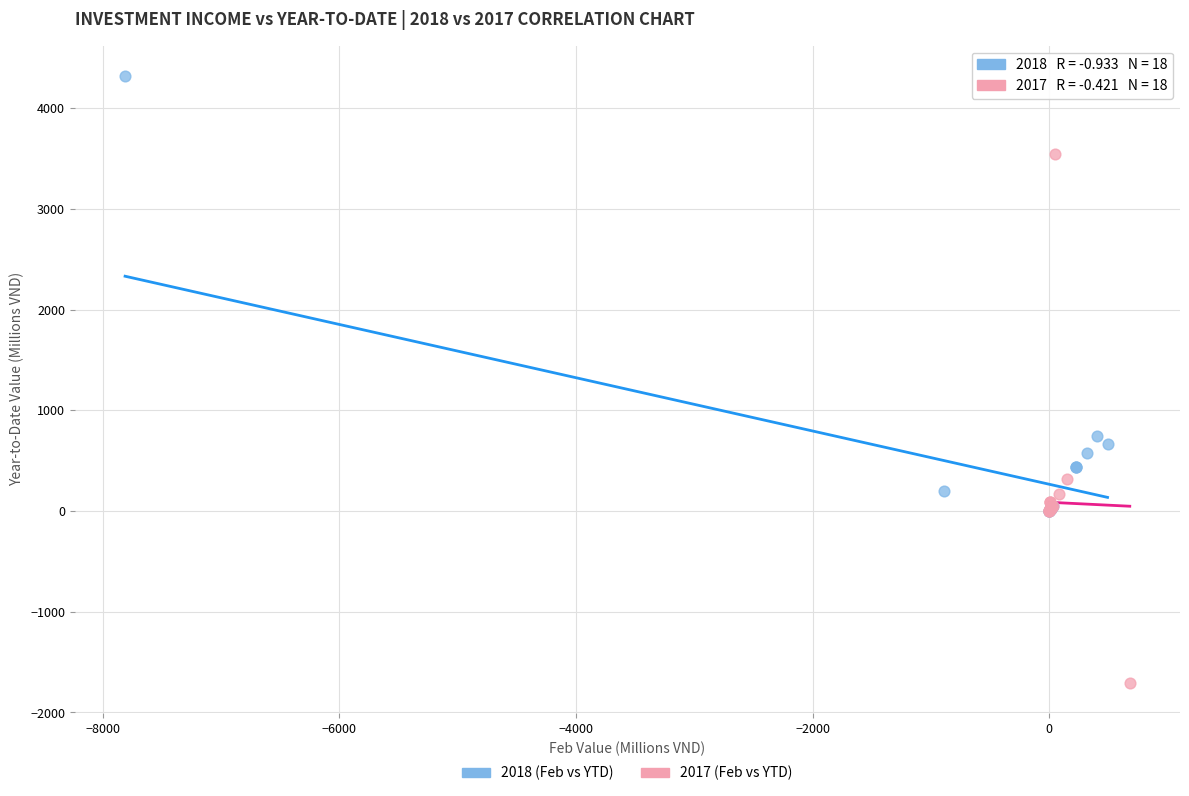

Which series reaches the maximum Y coordinate?

2018 (Feb vs YTD)